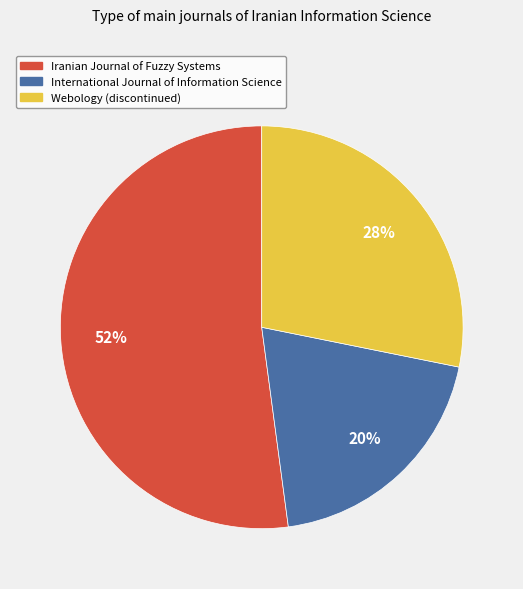

How many slices are in this pie chart?

3